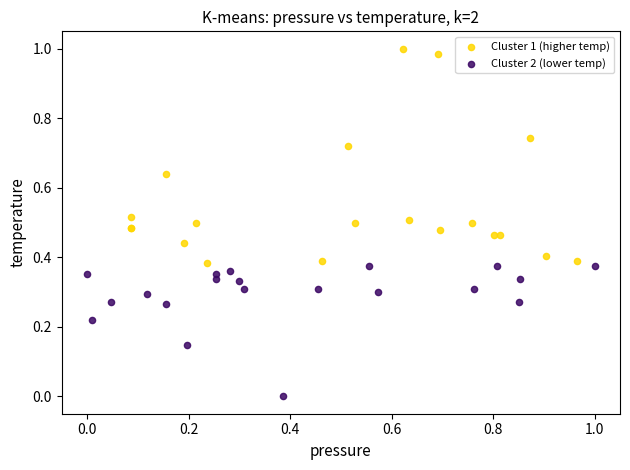

Which series has the largest Y range (max minus min)?

Cluster 1 (higher temp)